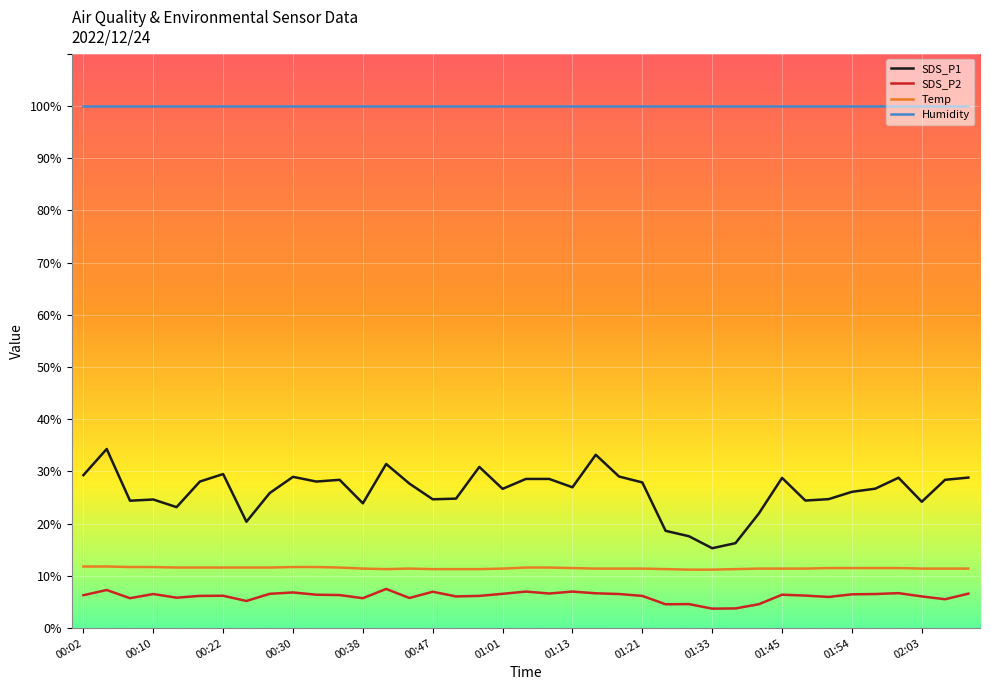

What is the maximum value for Humidity?

99.9